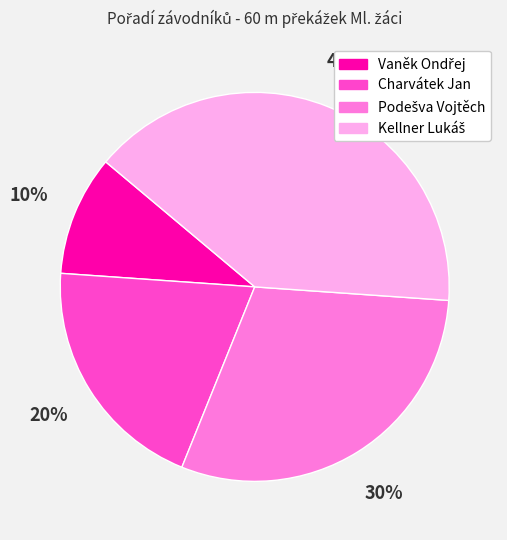

To the nearest percent, what percentage of the pie is Charvátek Jan?

20%